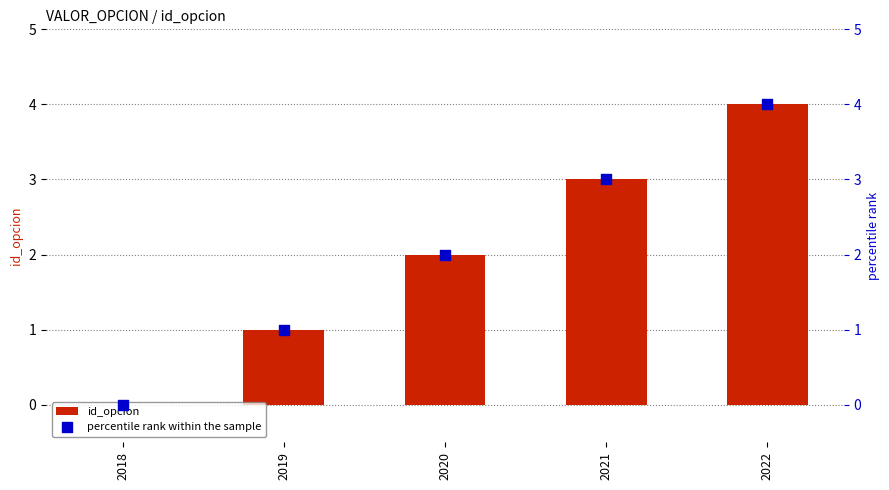

At how many categories does at least one series exceed 0?

4